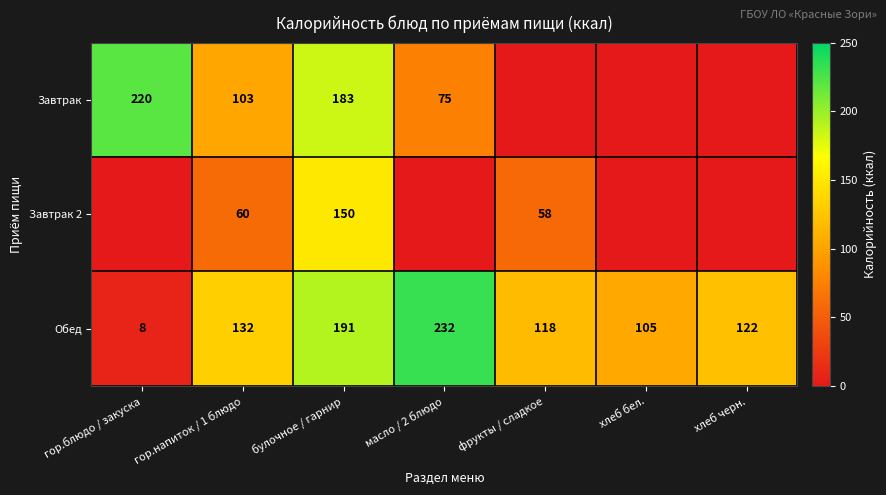

Between гор.напиток / 1 блюдо and гор.блюдо / закуска, which is larger?

гор.блюдо / закуска